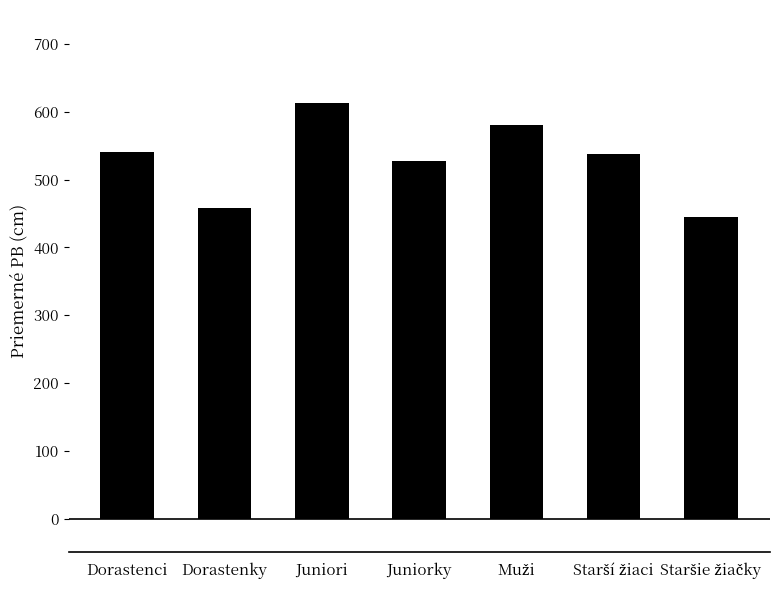

What is the maximum value shown in the chart?

613